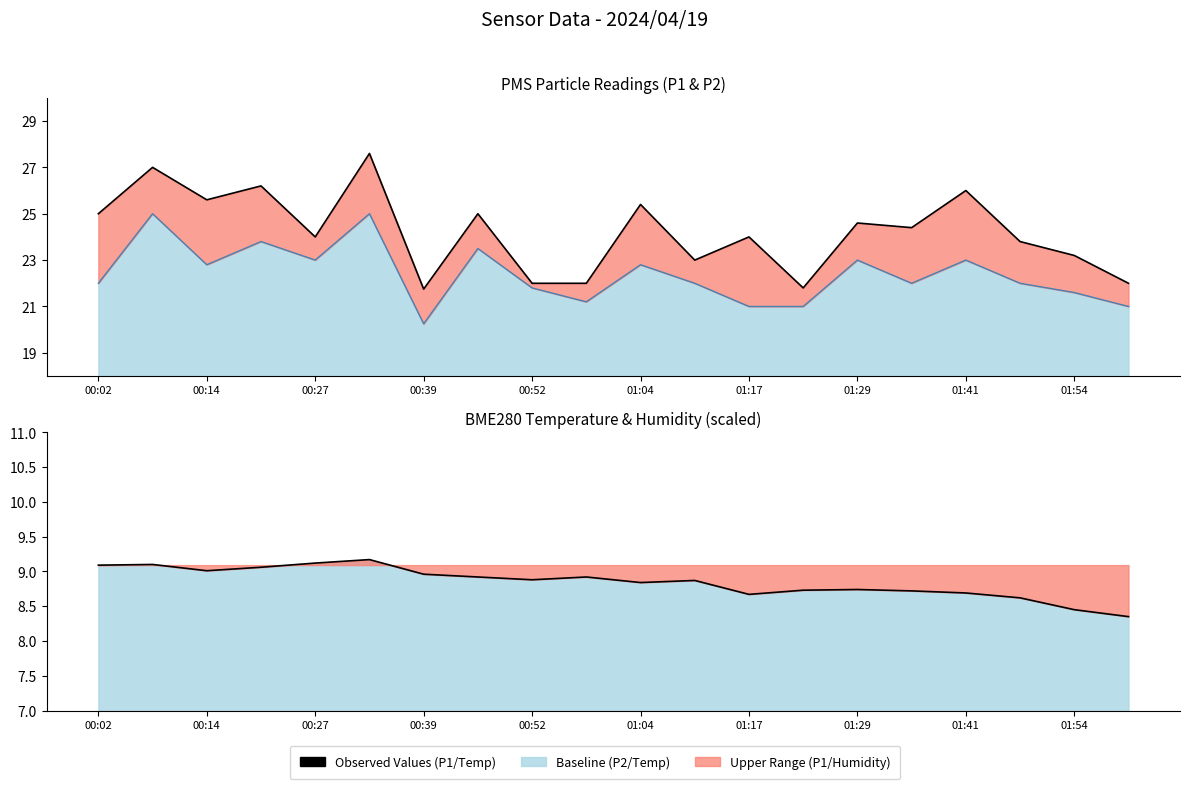

What is the average value of the PMS_P2 series?

22.4